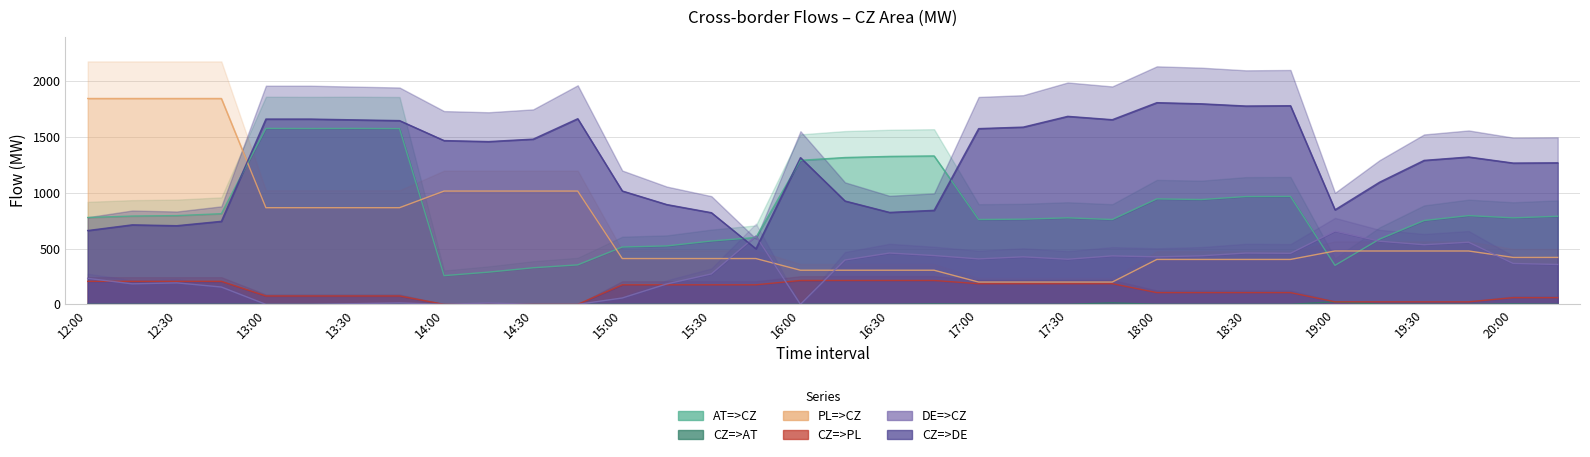

At which label does DE=>CZ reach its minimum?

13:00